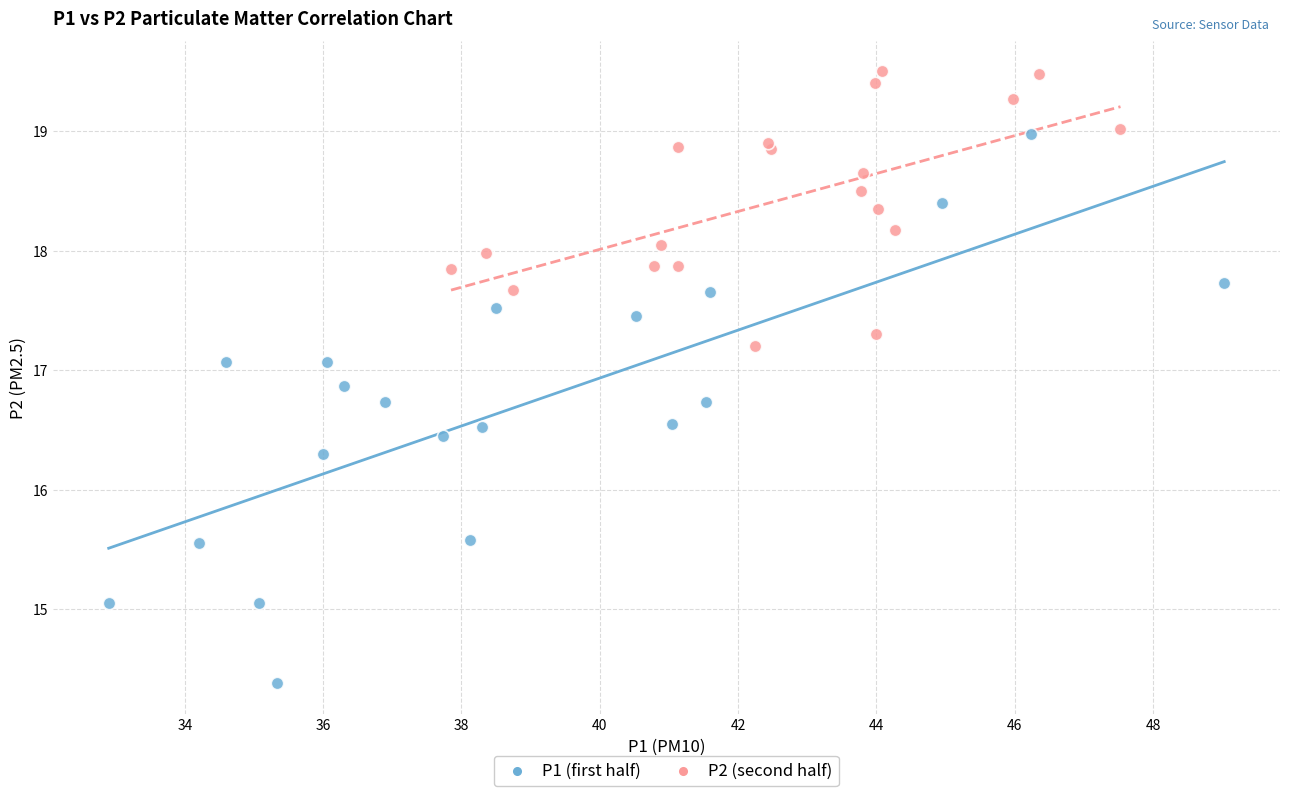

Which series contains the lowest Y value?

P1 (first half)